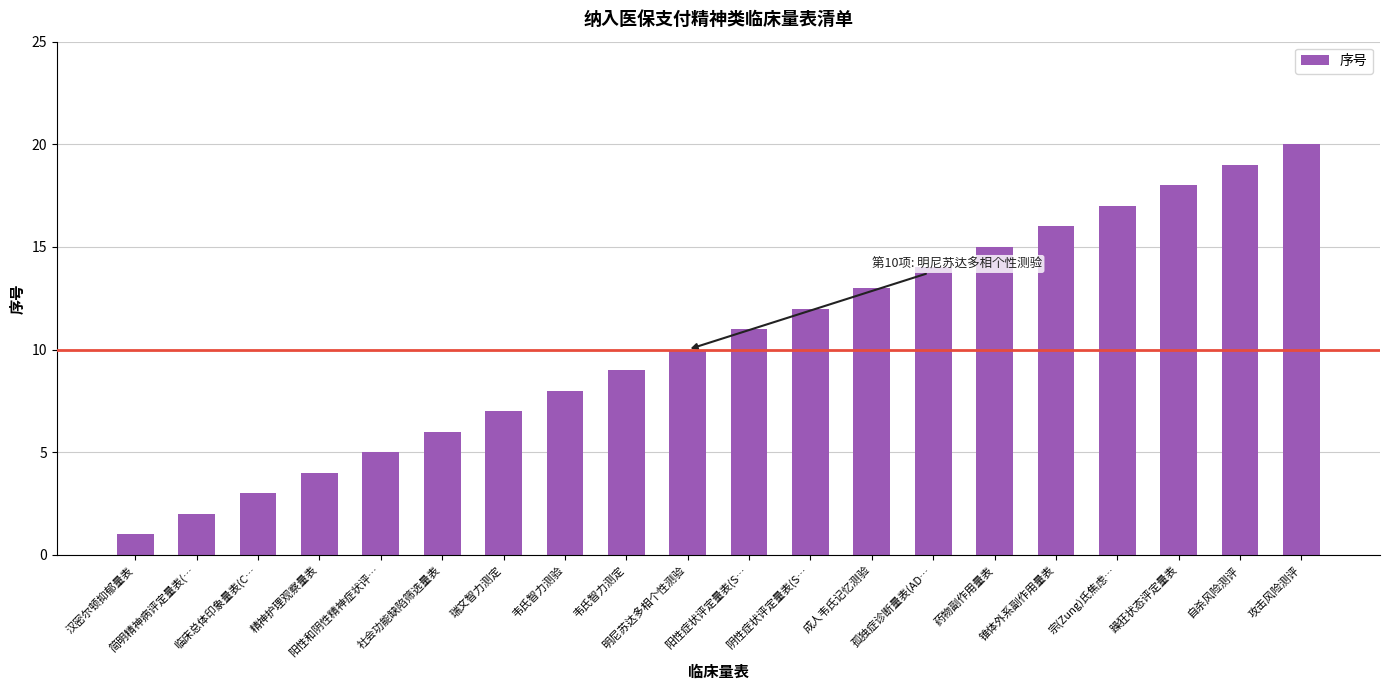

Between 阳性和阴性精神症状评… and 宗(Zung)氏焦虑…, which is larger?

宗(Zung)氏焦虑…